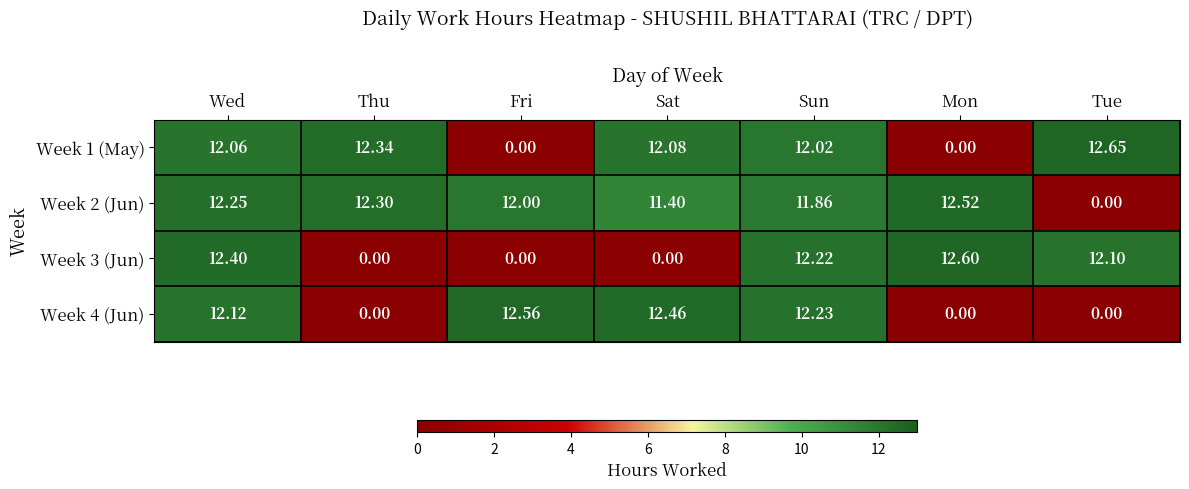

Is the value of Week 1 (May) at Wed greater than the value of Week 3 (Jun) at Sun?

No